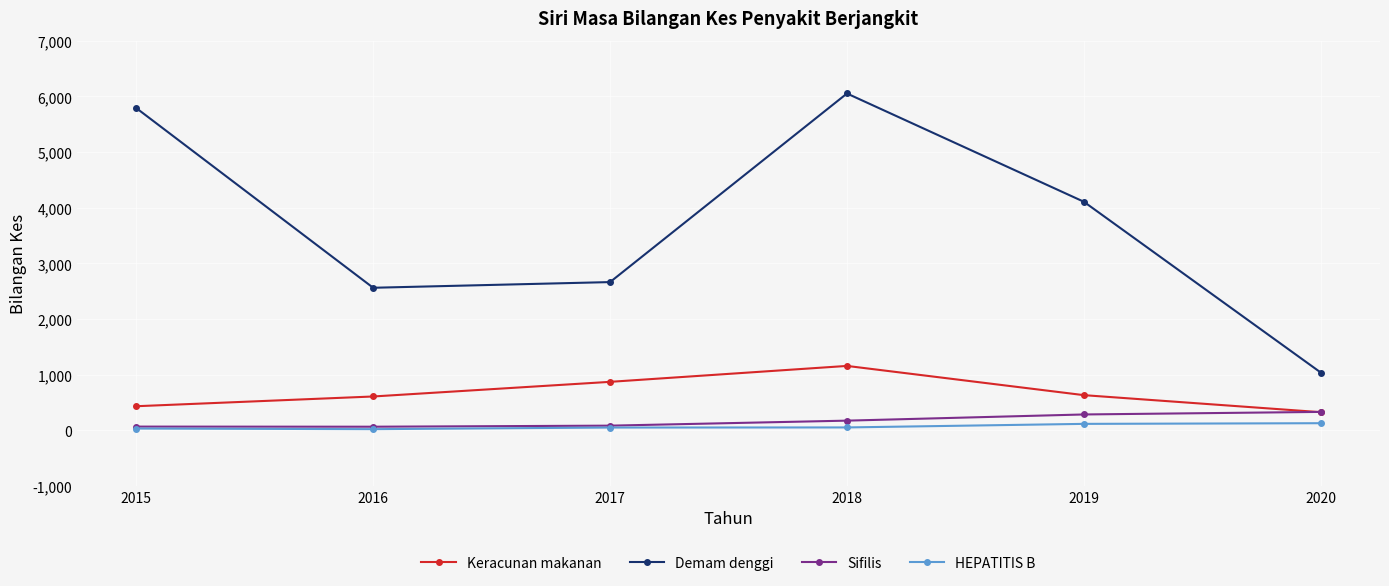

At which category does the chart reach its peak across all series?

2018